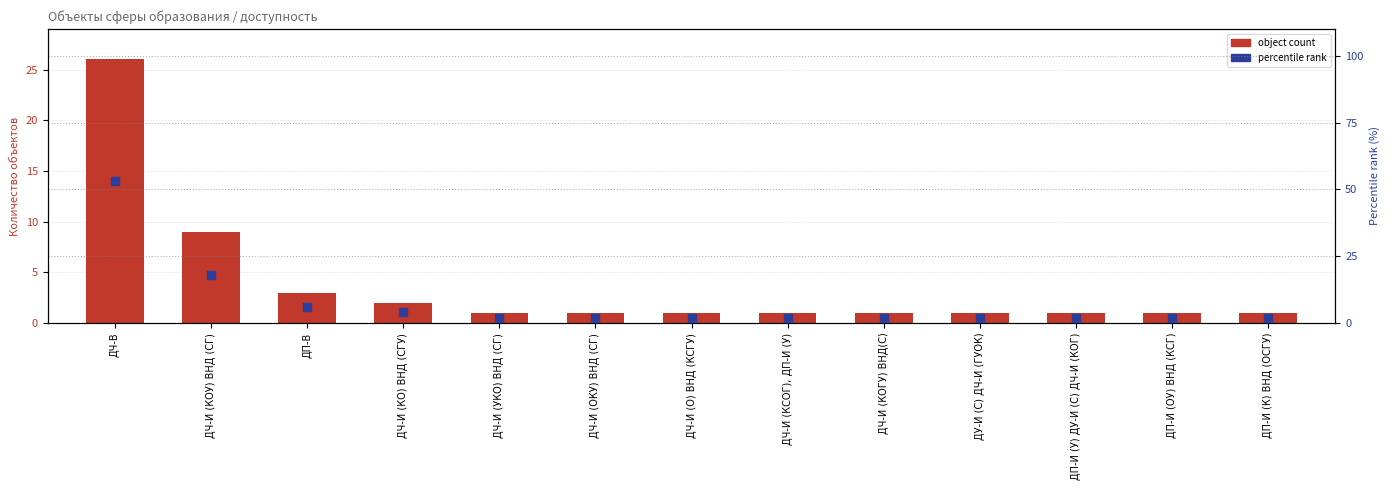

What are all the series names shown in the legend?

object count, percentile rank